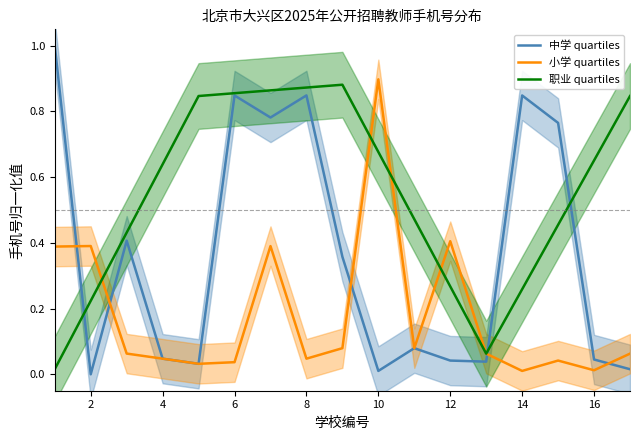

True or false: 中学 quartiles has more than 2 points higher than both neighbors.

True